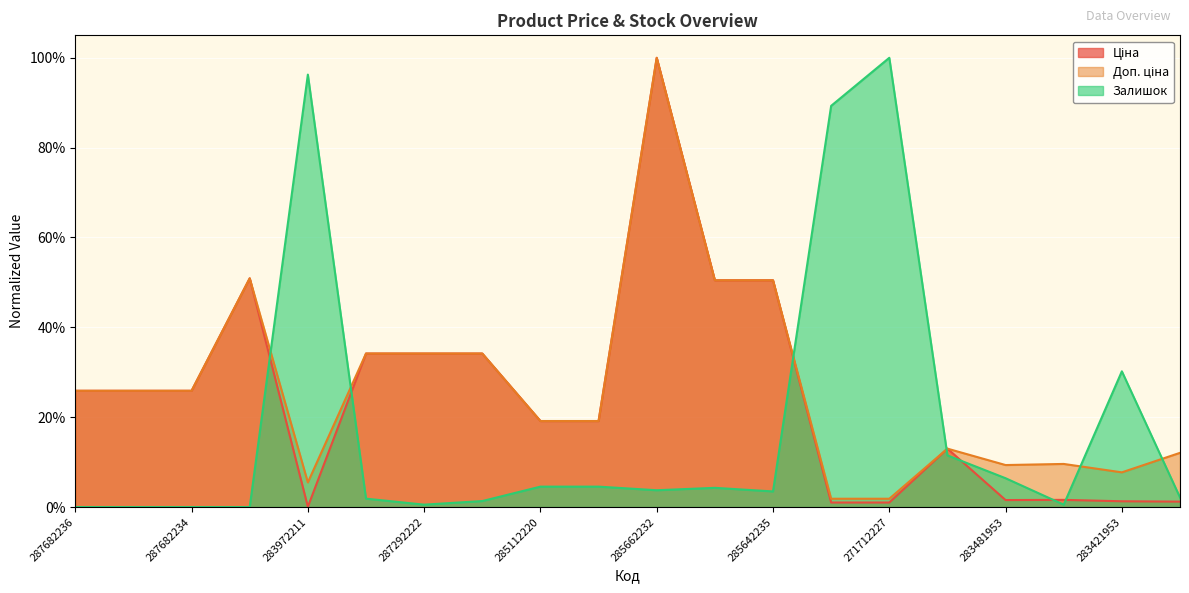

Count the number of data series in this chart.

3